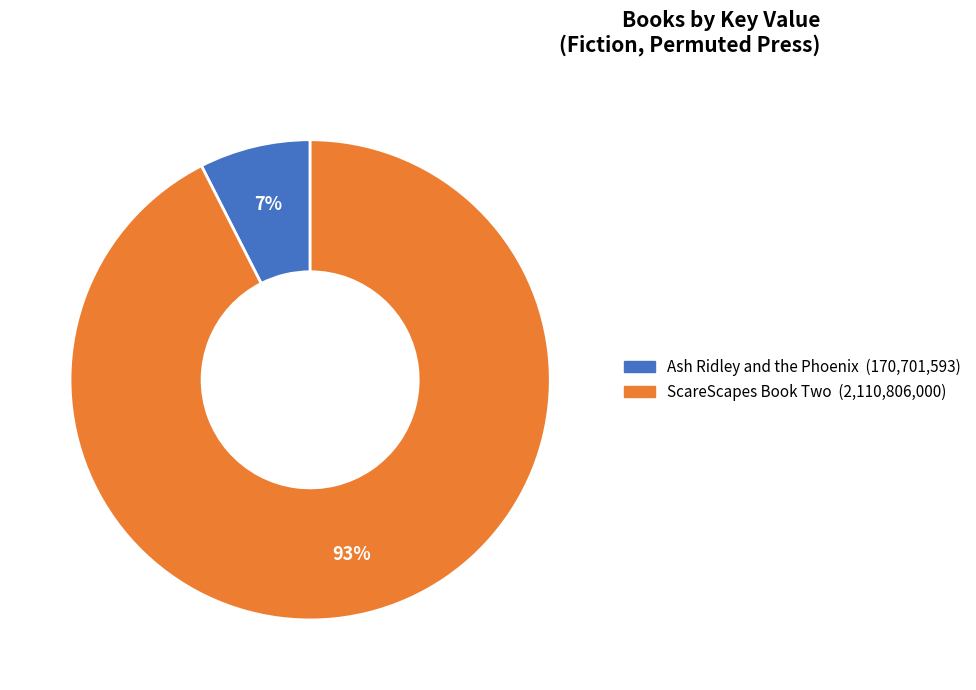

Is the sum of Ash Ridley and the Phoenix and ScareScapes Book Two greater than half?

Yes